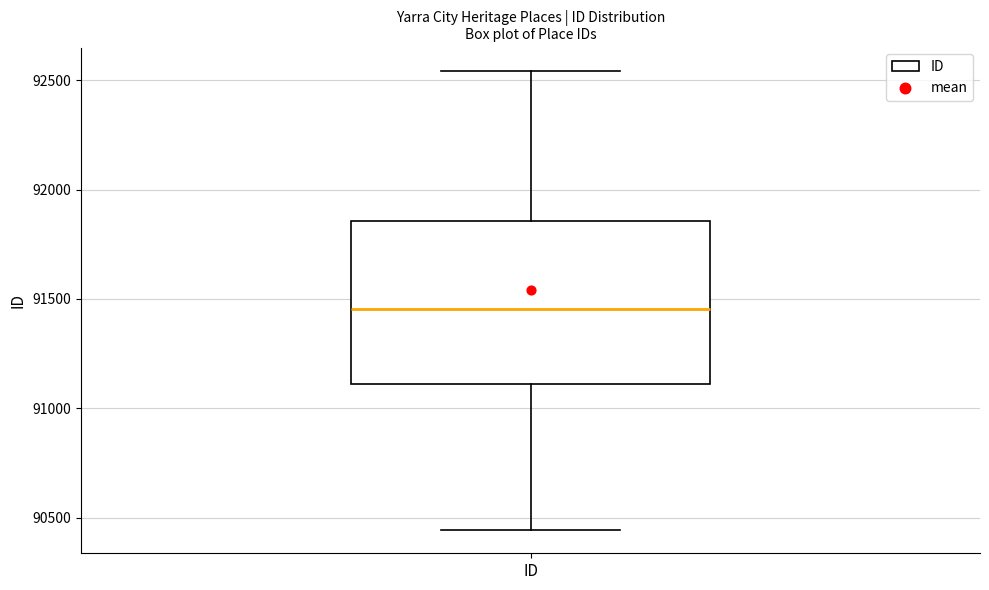

Read this box plot against the y-axis: the position of the median line, the range covered by the box, and the ends of both whiskers. The values are not printed on the chart, so give them approximately, as read against the axis.

median 91450, box 91100 to 91850, whiskers 90450 to 92550